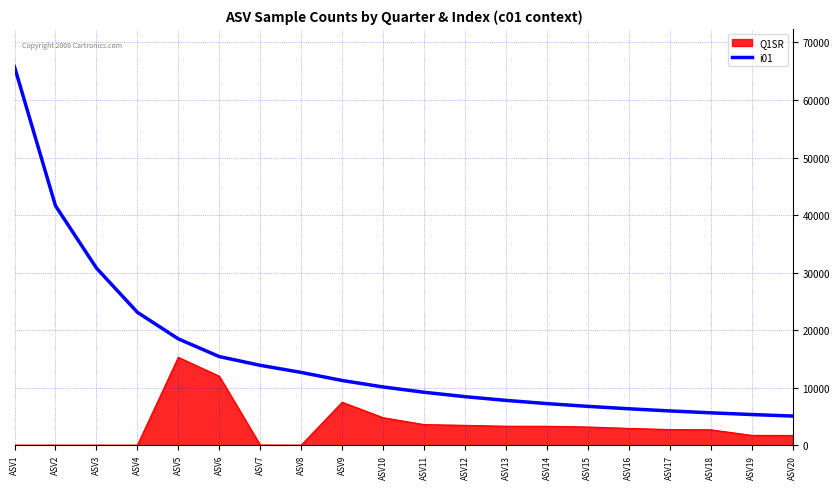

At which label does Q1SR reach its peak?

ASV5